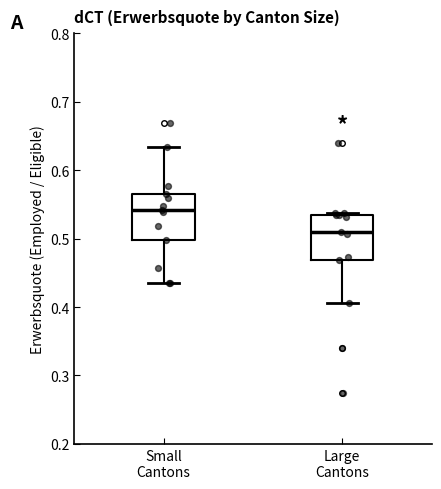

Which box's median line is the highest?

Small Cantons